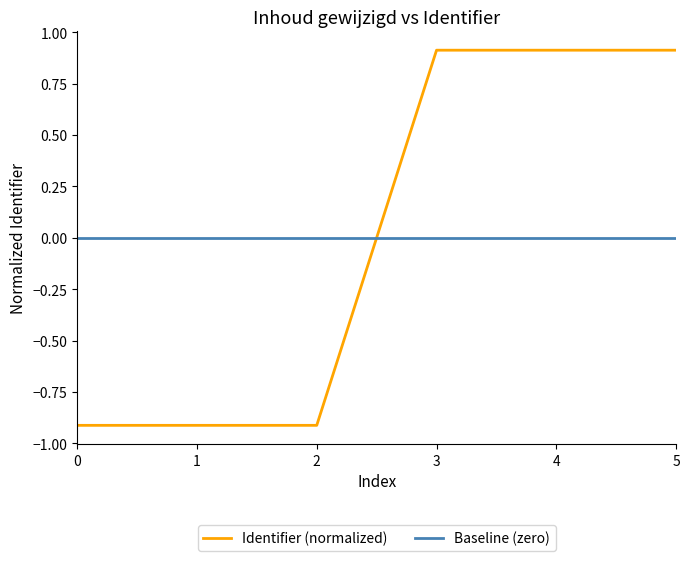

Is the value of Identifier (normalized) at 1 greater than the value of Baseline (zero) at 3?

No